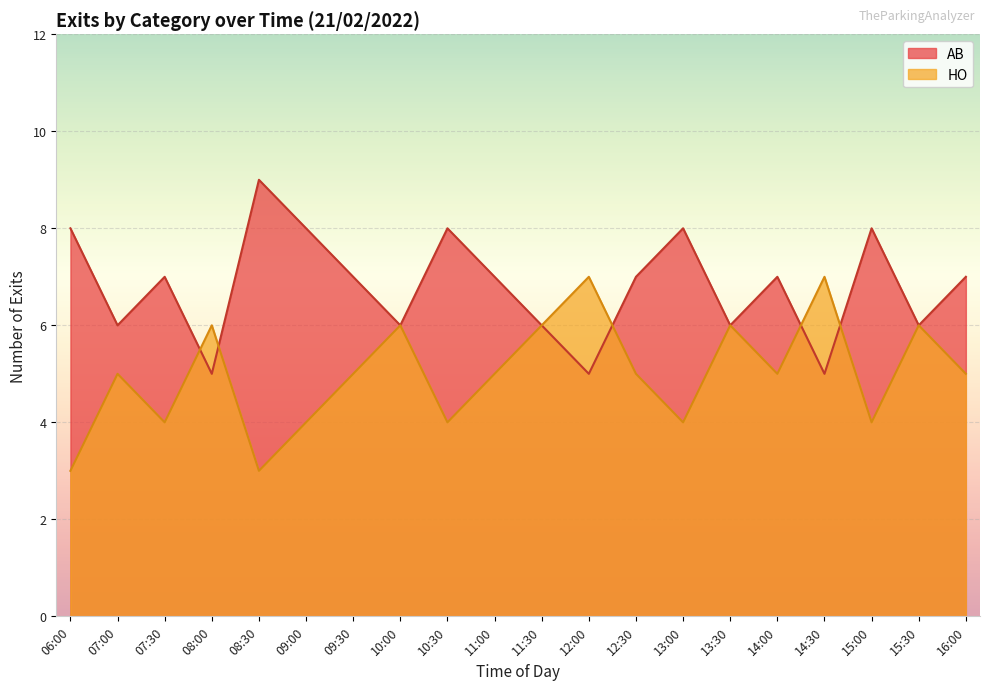

After their last crossing, which series has the higher values: AB or HO?

AB